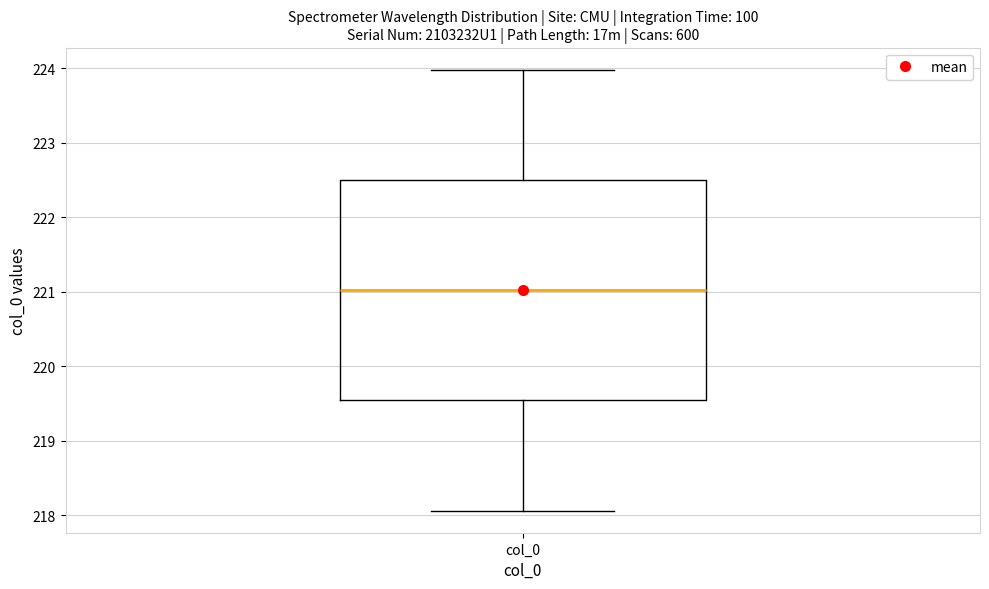

Where is the lower edge of the box for col_0 on the y-axis? The values are not printed on the chart, so give them approximately, as read against the axis.

219.5